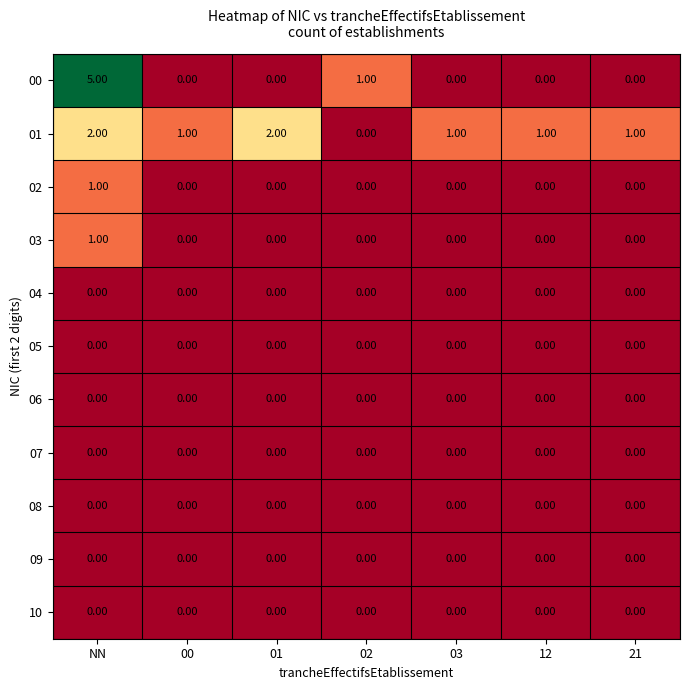

Which category has the highest value across all series?

NN